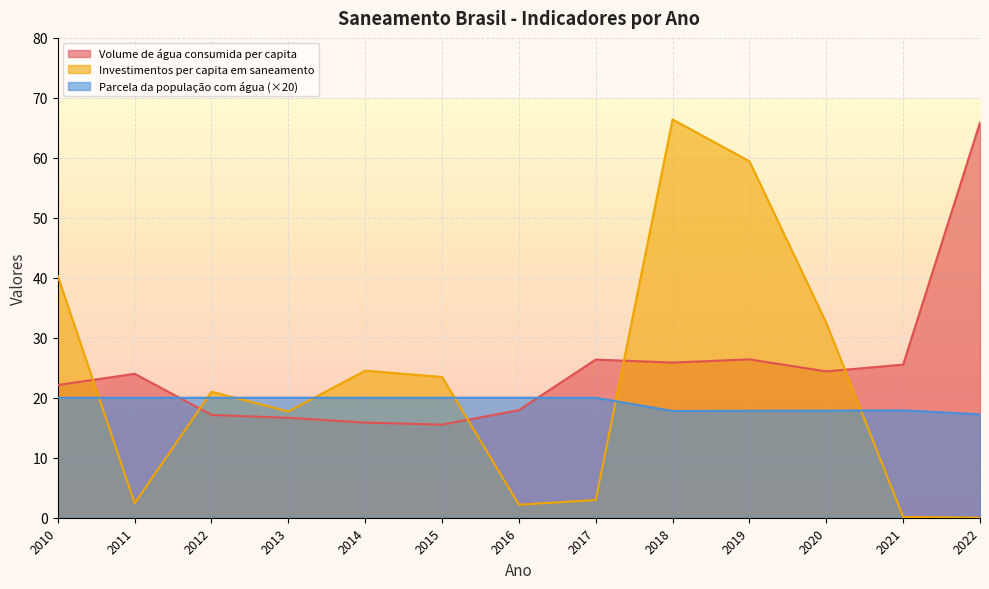

Where is the first local minimum for Investimentos per capita em saneamento?

2011